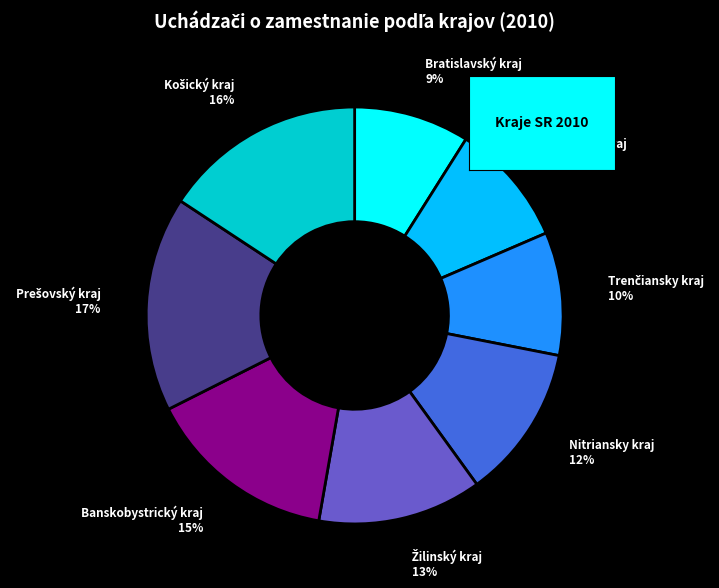

Is there any slice that represents more than half of the pie?

No